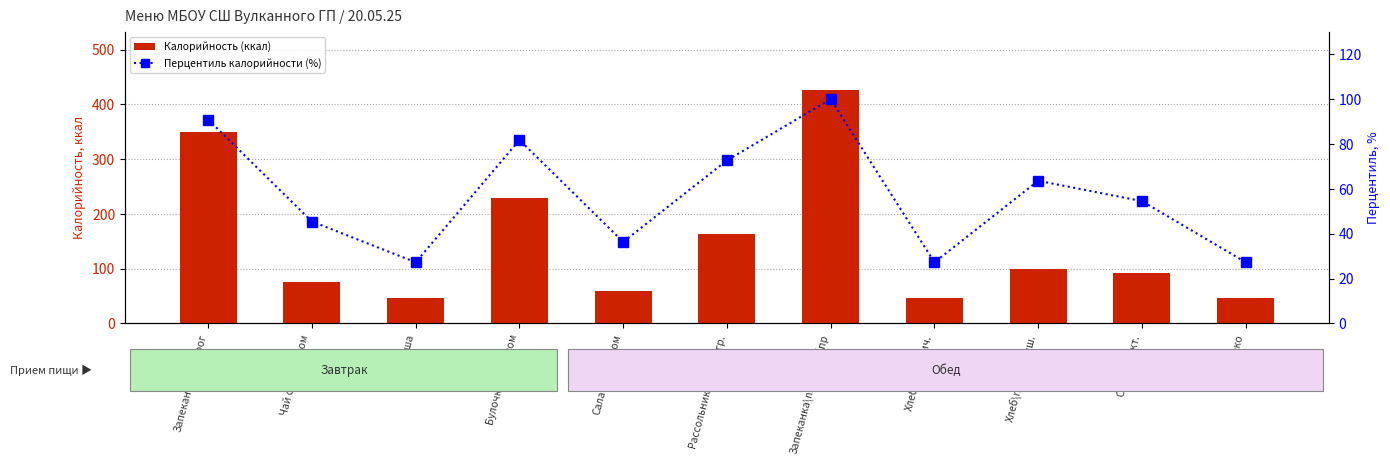

True or false: Перцентиль калорийности (%) has a value of 34.6 at Булочка\nс маком.

False